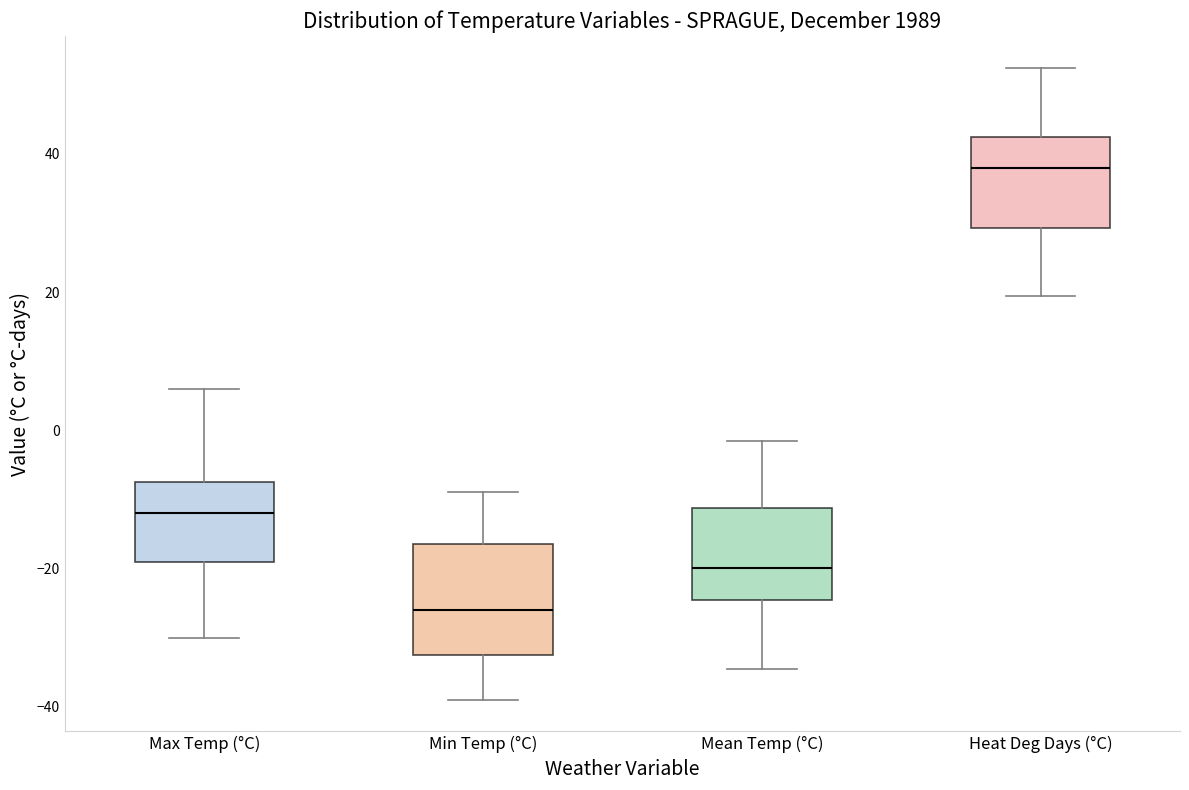

Which box's median line is the lowest?

Min Temp (°C)